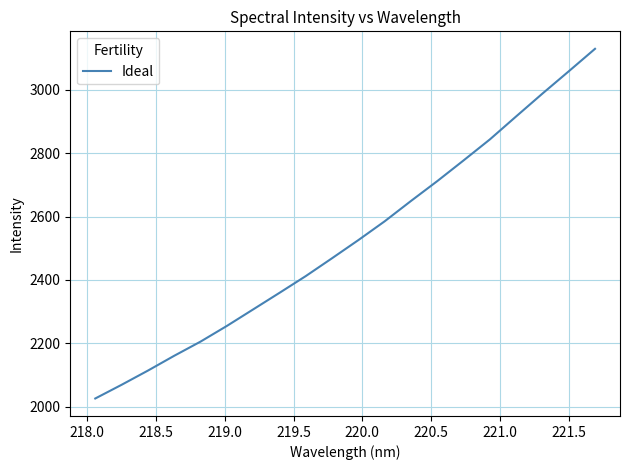

What is the greatest value displayed?

3129.4